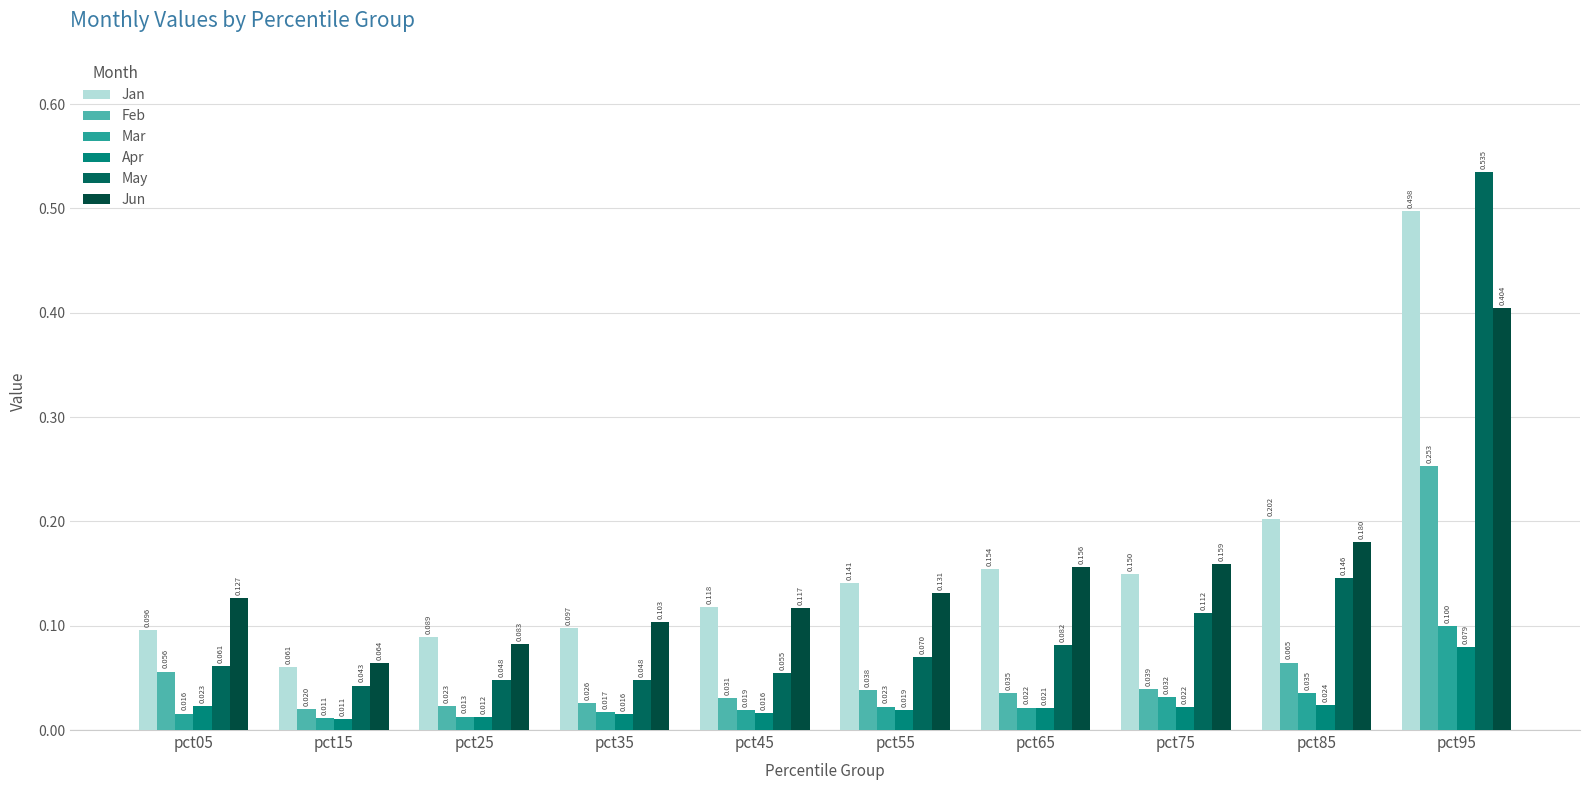

Count the Apr values in the range 0 to 1.

10